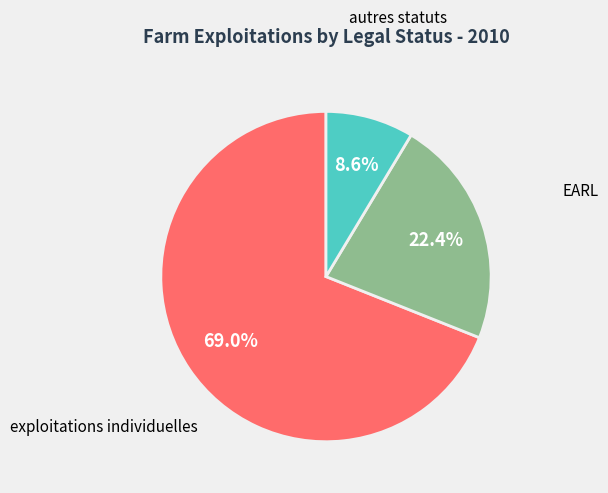

Does any single category account for the majority?

Yes